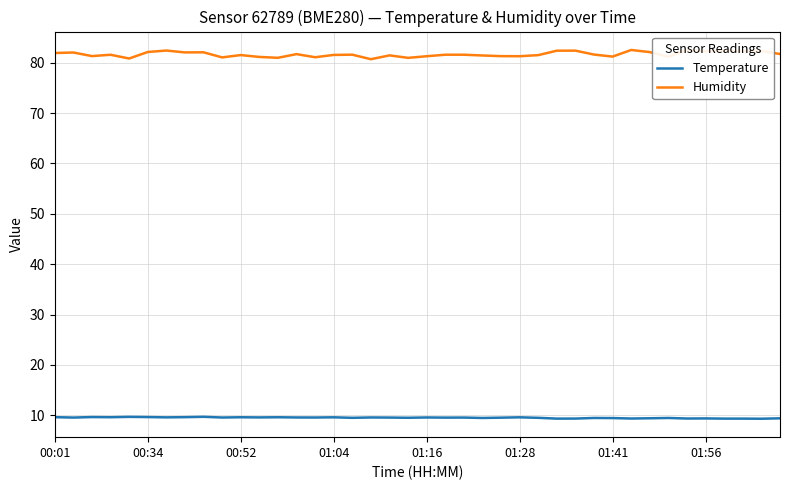

How many lines are shown in the chart?

2